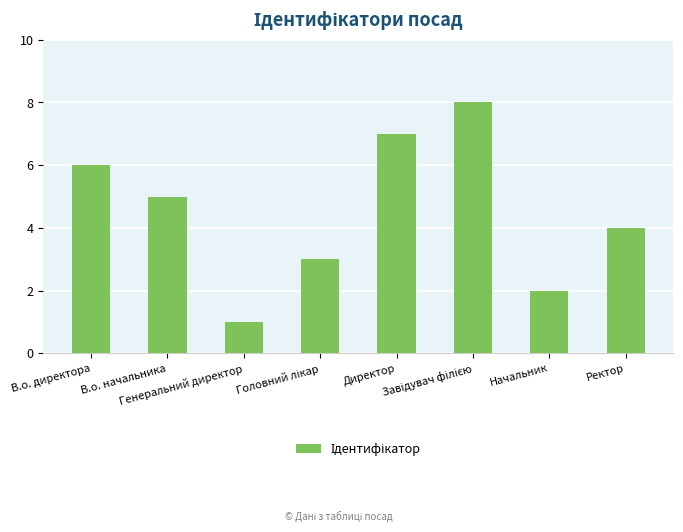

Are the bars horizontal?

No